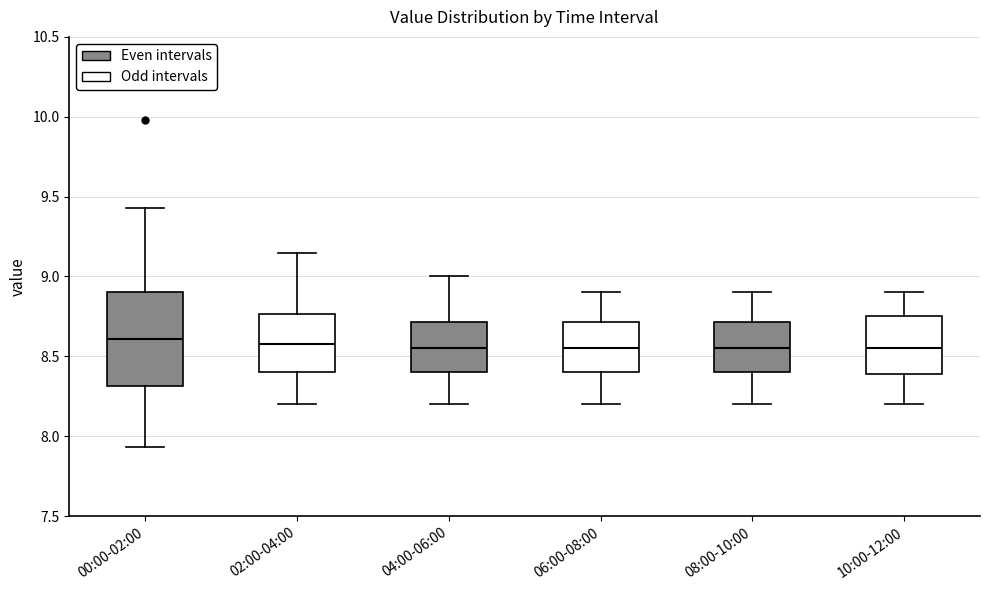

Where does the median line of the box for 04:00-06:00 sit on the y-axis? The values are not printed on the chart, so give them approximately, as read against the axis.

8.55